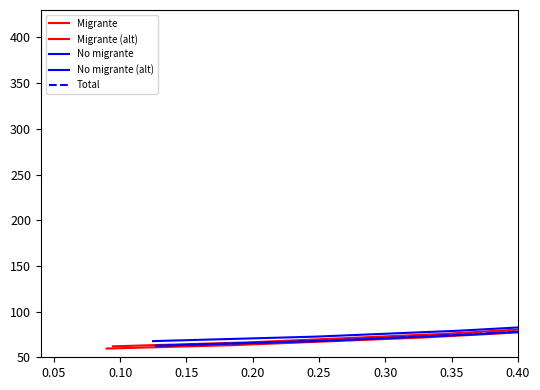

True or false: Migrante has more than 0 points higher than both neighbors.

False